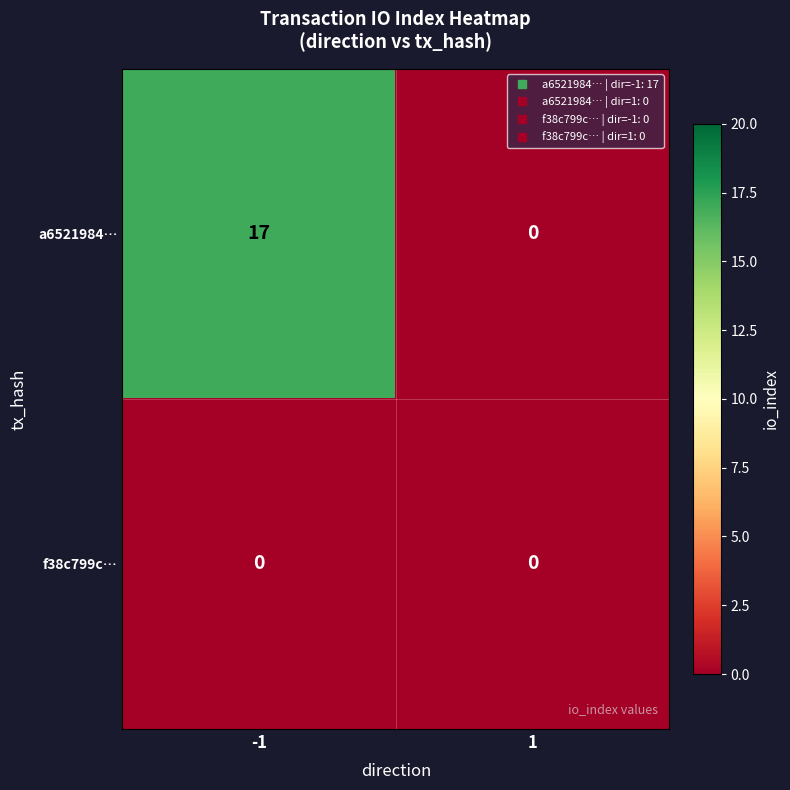

Reading left to right, transcribe all the data shown in this chart.

a6521984…: 17	0
f38c799c…: 0	0